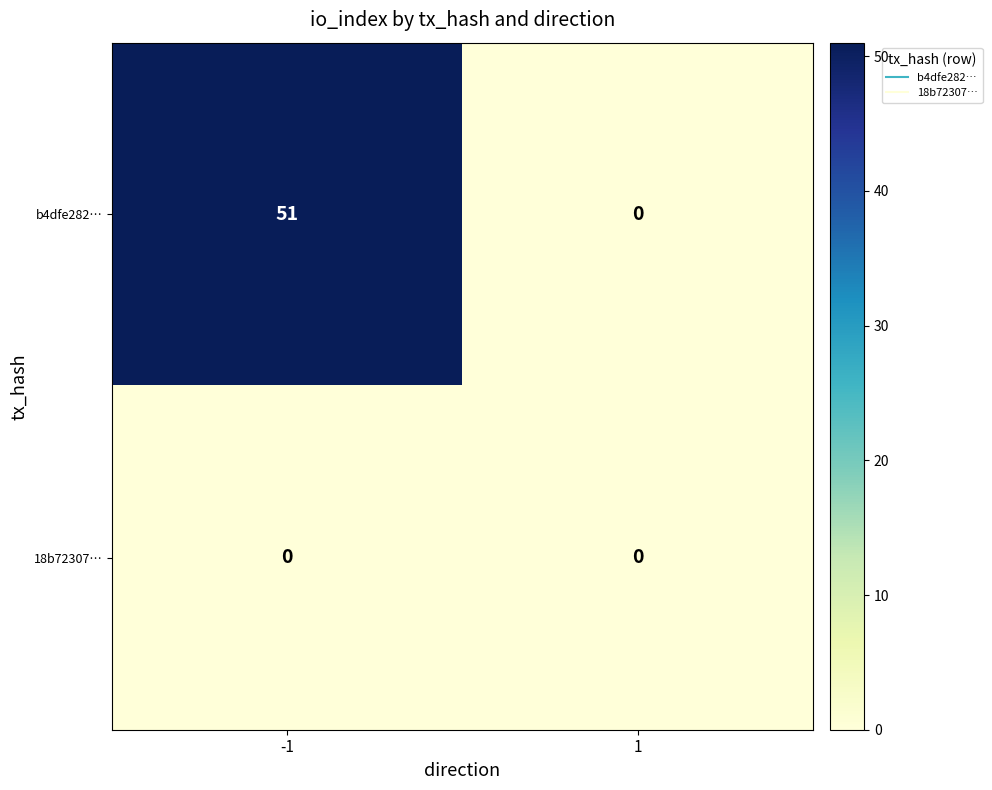

Reading left to right, list all the values displayed in this chart.

b4dfe282…: 51	0
18b72307…: 0	0